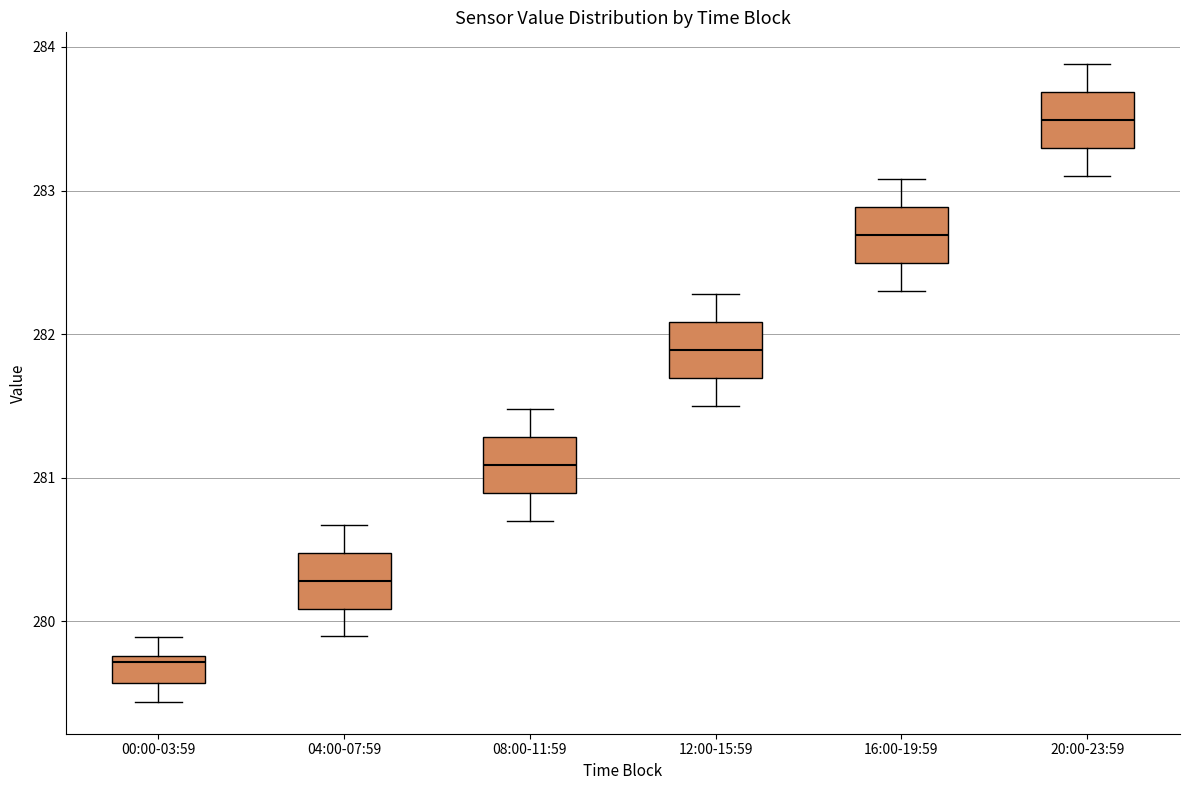

Reading left to right, transcribe this box plot: for each box, give where its median line is, the range the box spans, and where its two whiskers end, as read against the y-axis. The values are not printed on the chart, so give them approximately, as read against the axis.

00:00-03:59: median 279.7, box 279.6 to 279.8, whiskers 279.4 to 279.9
04:00-07:59: median 280.3, box 280.1 to 280.5, whiskers 279.9 to 280.7
08:00-11:59: median 281.1, box 280.9 to 281.3, whiskers 280.7 to 281.5
12:00-15:59: median 281.9, box 281.7 to 282.1, whiskers 281.5 to 282.3
16:00-19:59: median 282.7, box 282.5 to 282.9, whiskers 282.3 to 283.1
20:00-23:59: median 283.5, box 283.3 to 283.7, whiskers 283.1 to 283.9